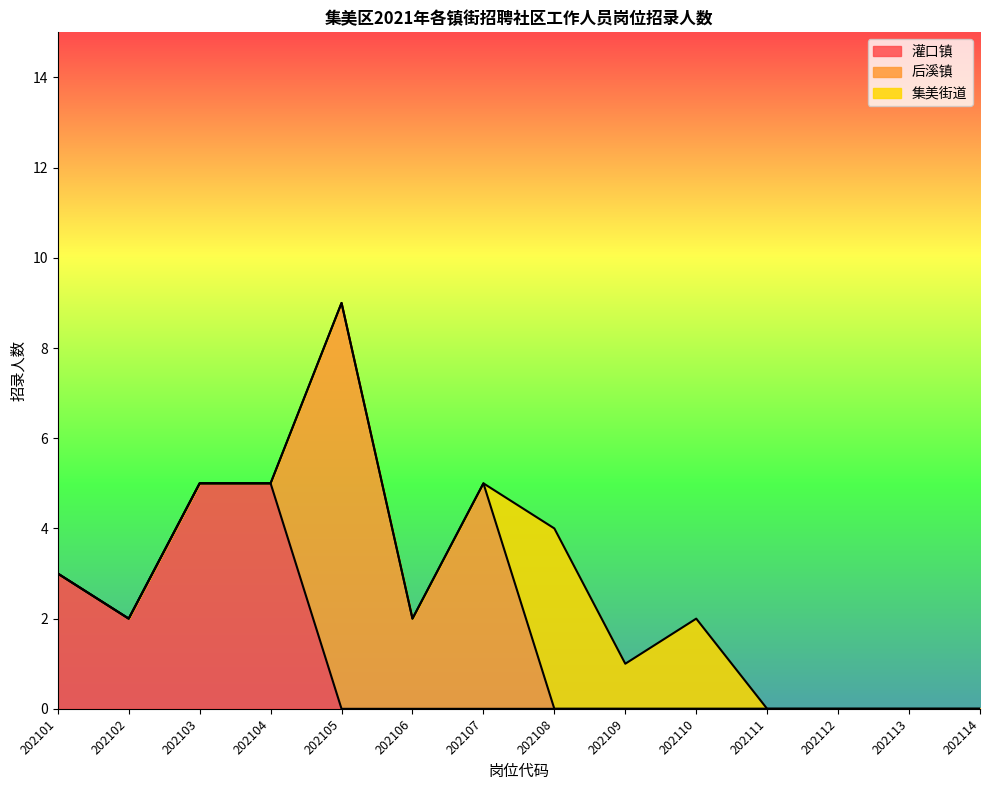

True or false: 集美街道 has more than 0 points higher than both neighbors.

True